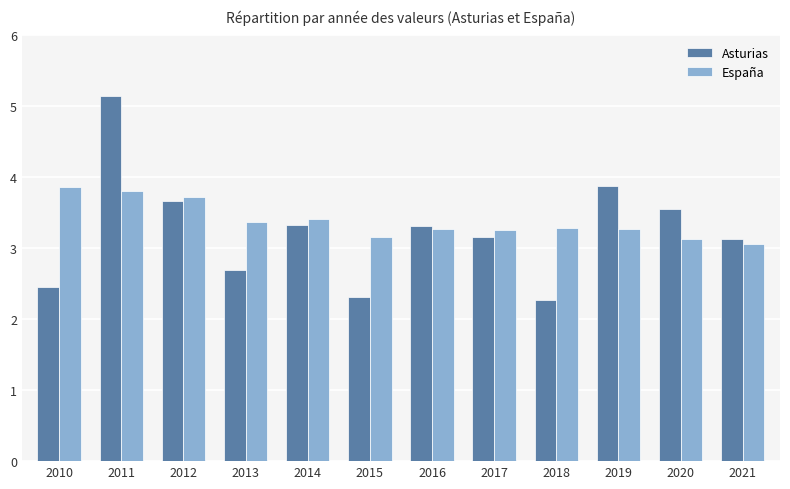

How many bars are there in total?

24